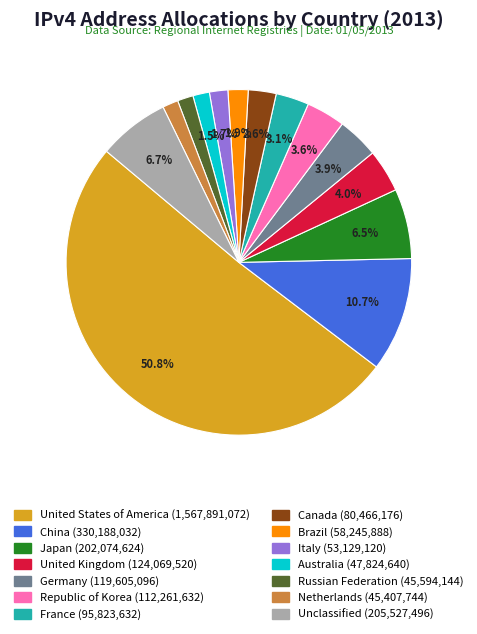

Which has a higher value, China or Japan?

China